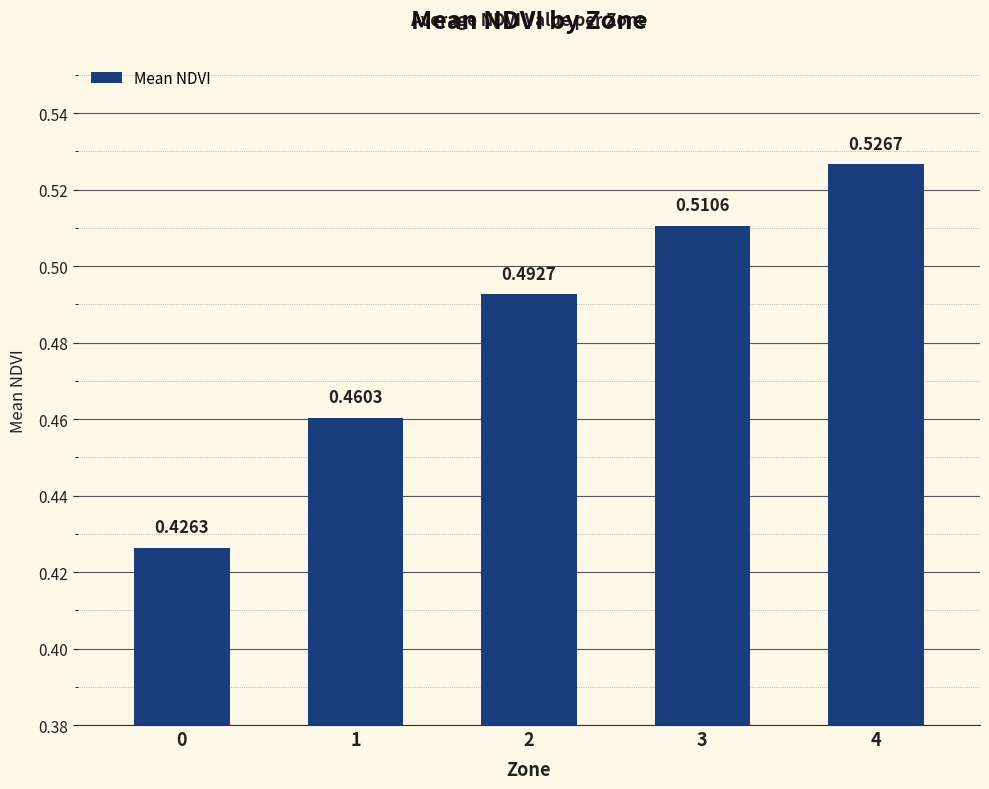

Rank the categories by value from lowest to highest.

0, 1, 2, 3, 4